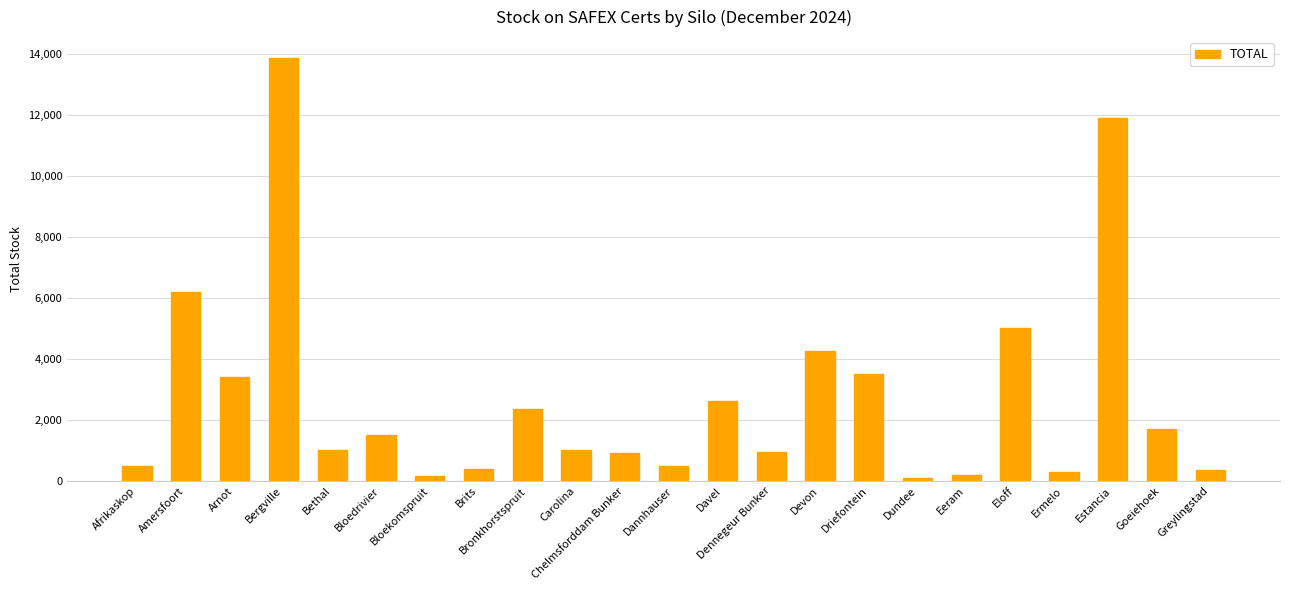

The chart shows a value of 13850 at Bergville. True or false?

True